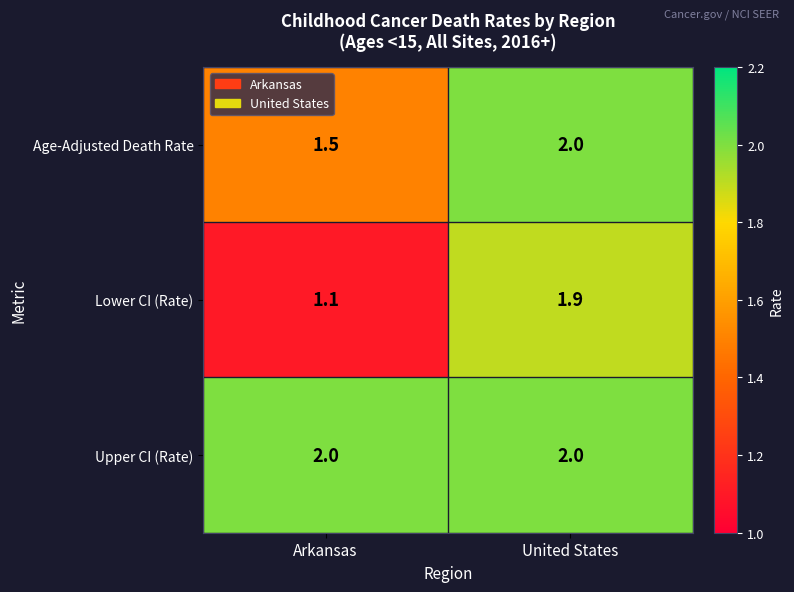

Which label corresponds to the smallest value in the chart?

Arkansas